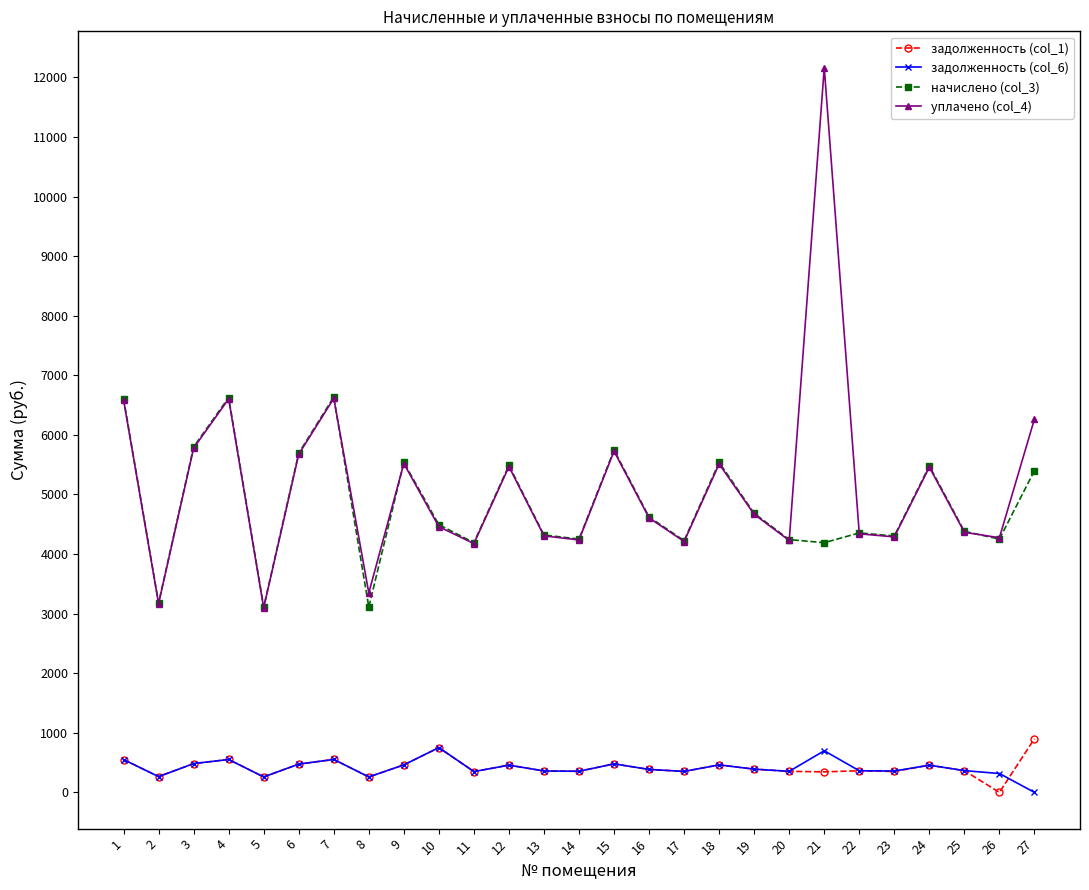

Which series changed the most between 3 and 10?

уплачено (col_4)